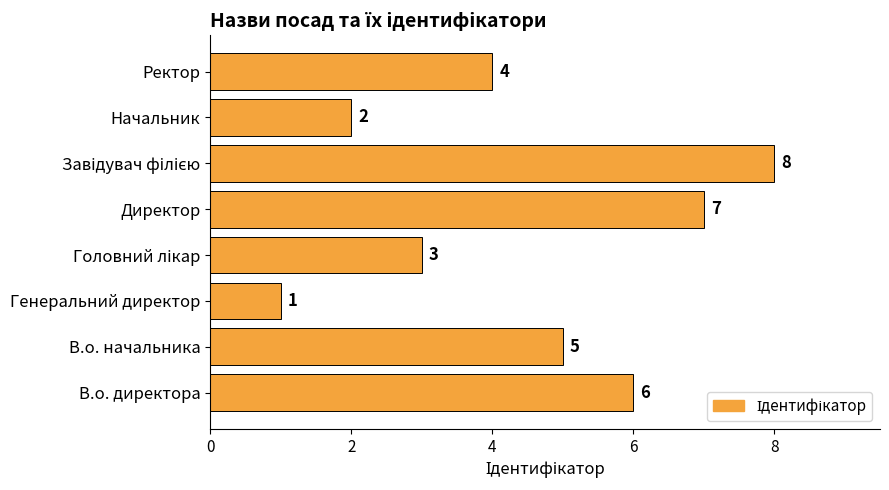

Reading bottom to top, what are all the values shown in this chart?

6	5	1	3	7	8	2	4